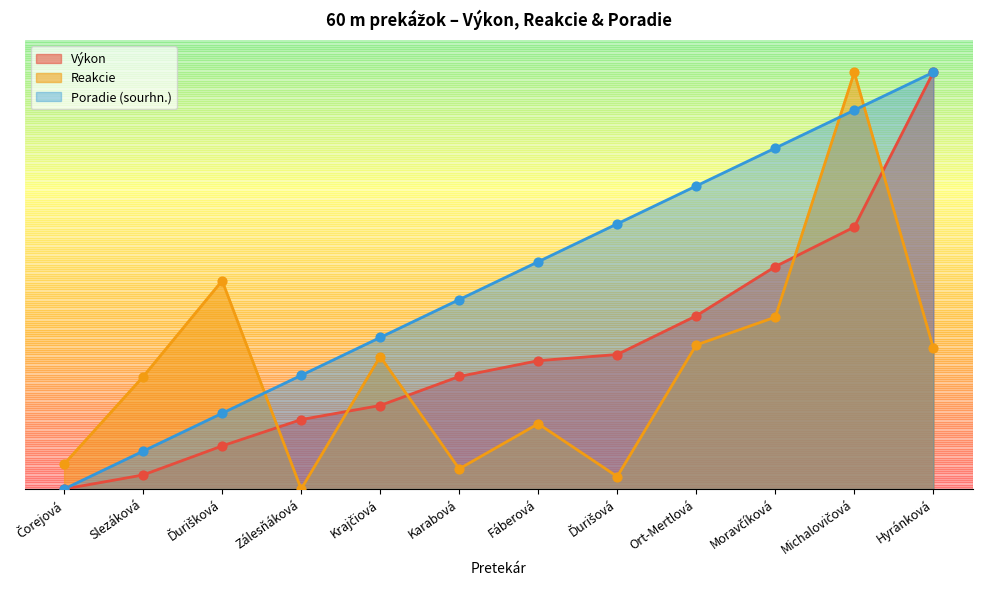

At which category is the sum across all series the highest?

Michalovičová